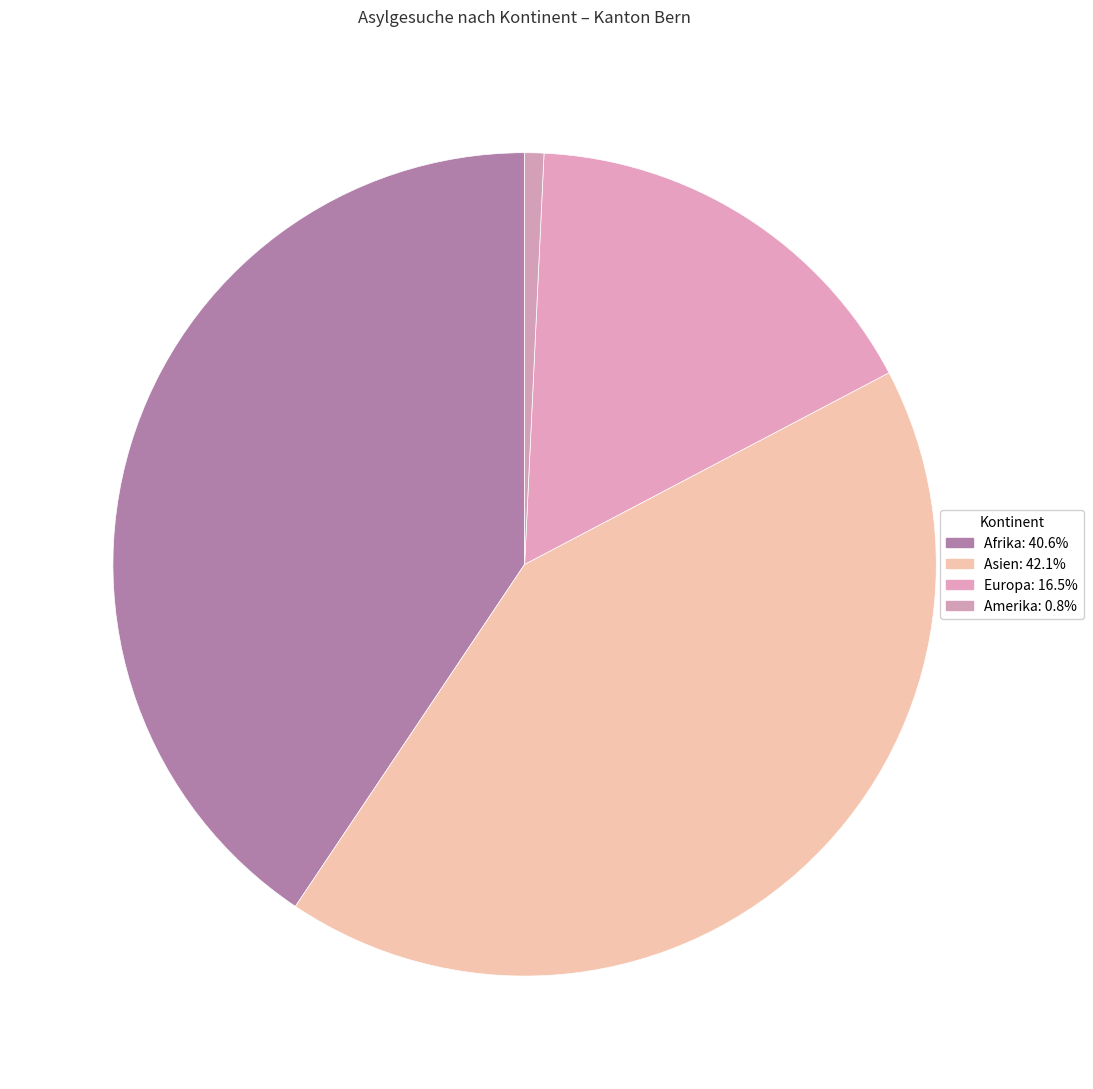

How many slices are in this pie chart?

4